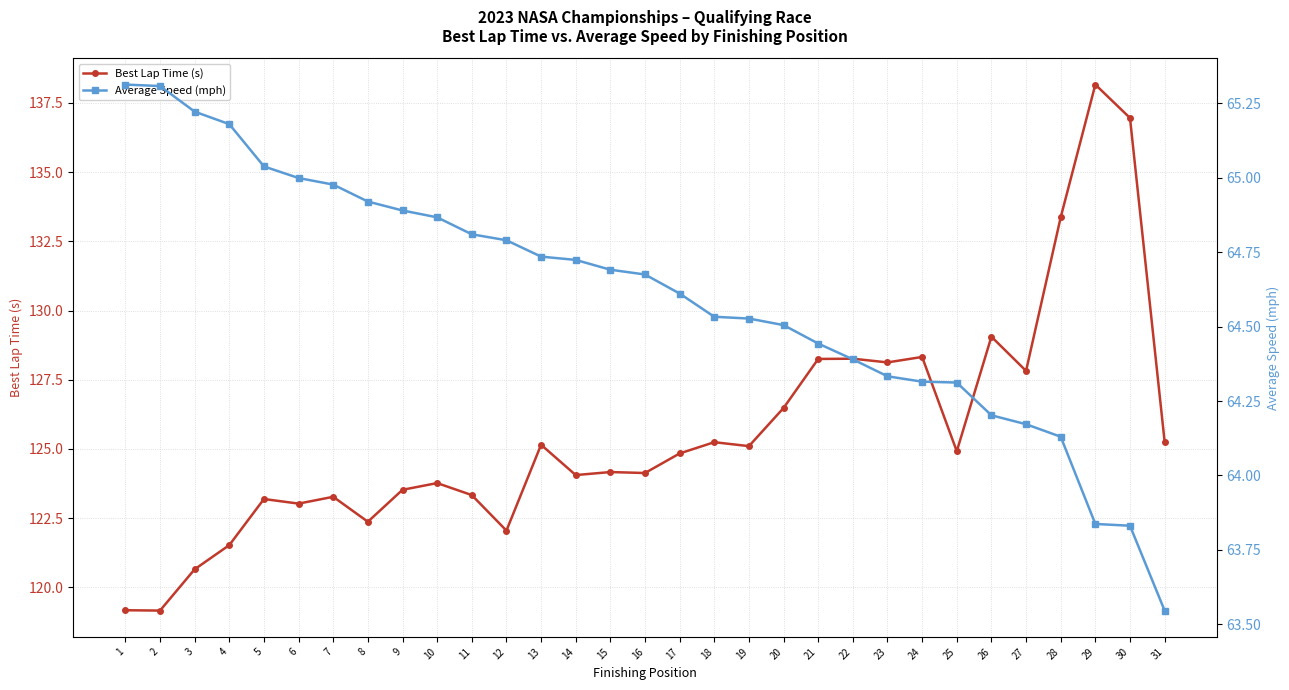

List the labels in order of Average Speed (mph) value, largest first.

1, 2, 3, 4, 5, 6, 7, 8, 9, 10, 11, 12, 13, 14, 15, 16, 17, 18, 19, 20, 21, 22, 23, 24, 25, 26, 27, 28, 29, 30, 31